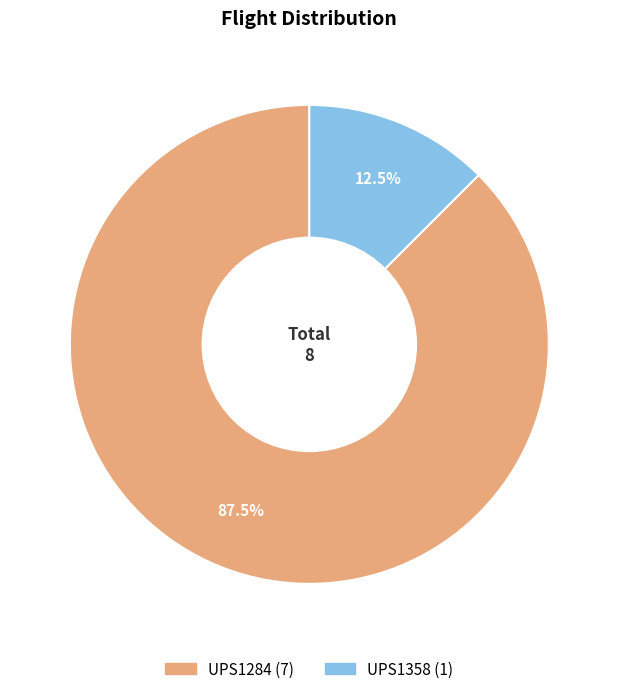

Which has a higher value, UPS1358 or UPS1284?

UPS1284